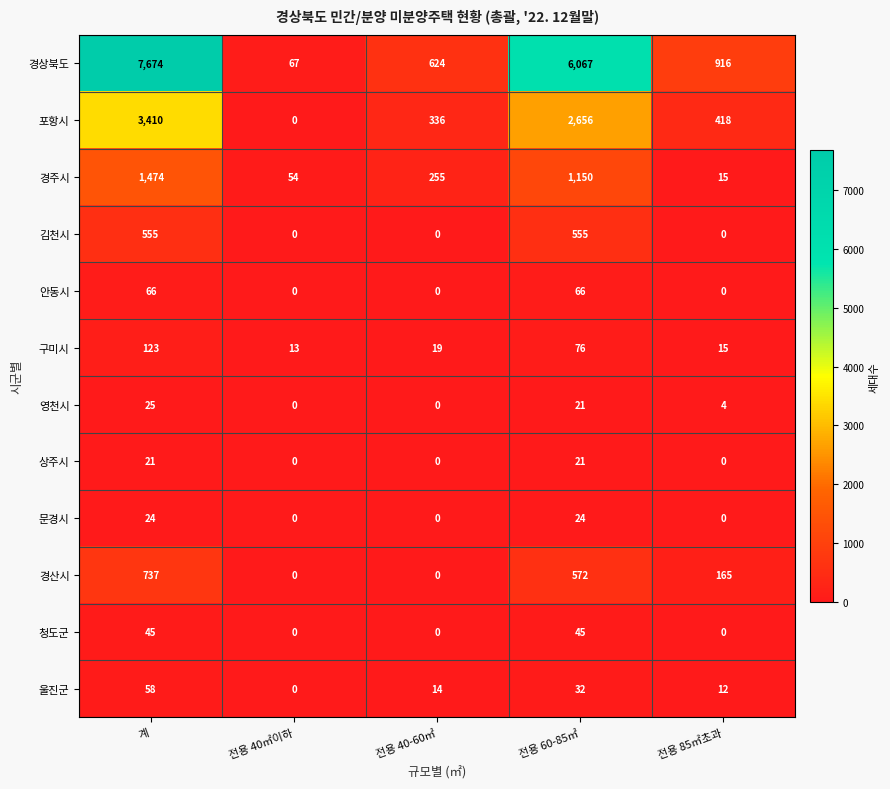

List the series in order of their peak value, lowest first.

상주시, 문경시, 영천시, 청도군, 울진군, 안동시, 구미시, 김천시, 경산시, 경주시, 포항시, 경상북도